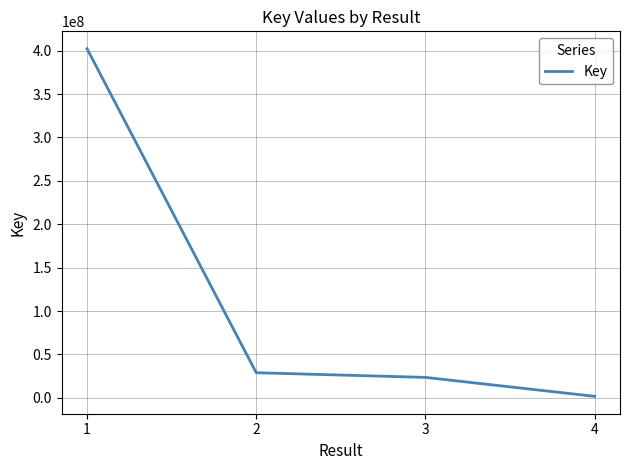

What is the sum of all values?

456268267